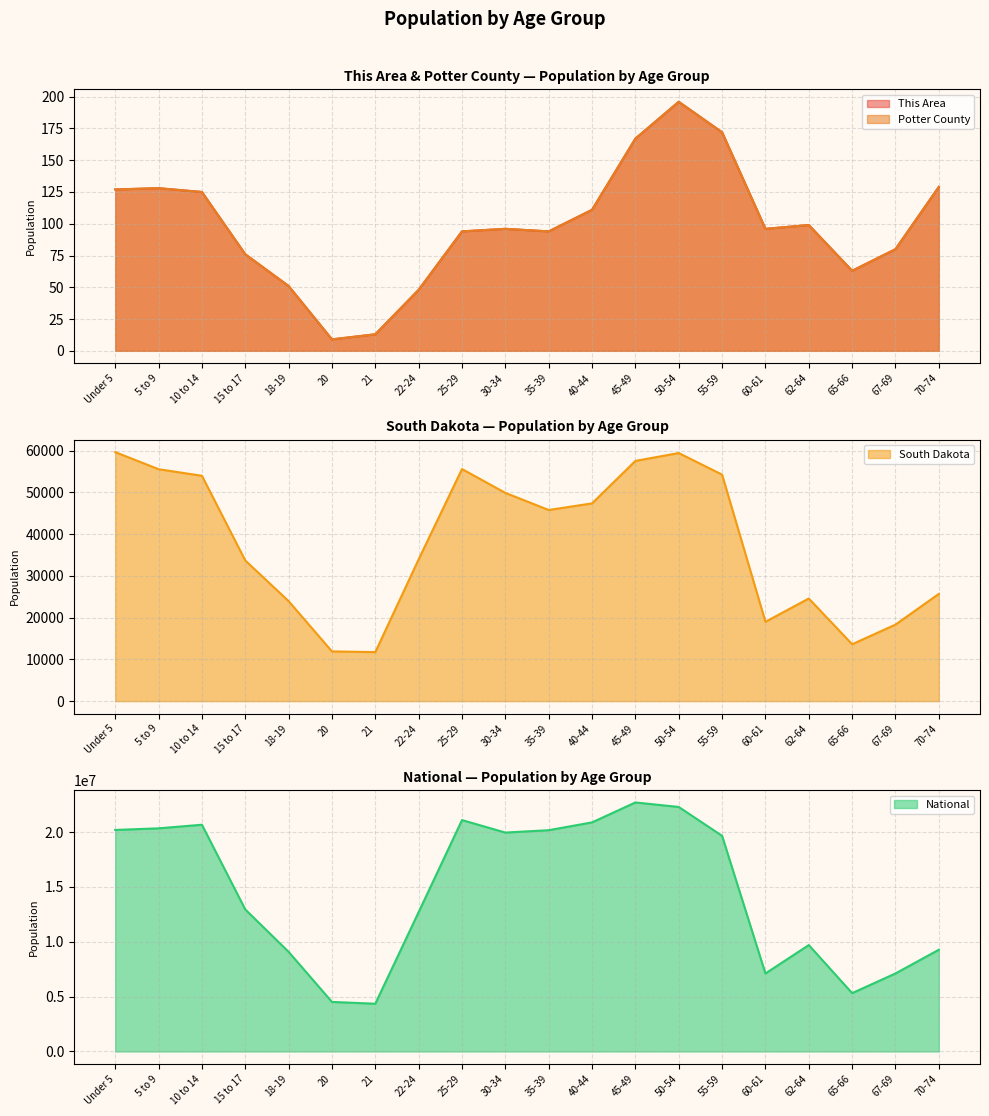

True or false: Potter County and This Area cross at least once.

False